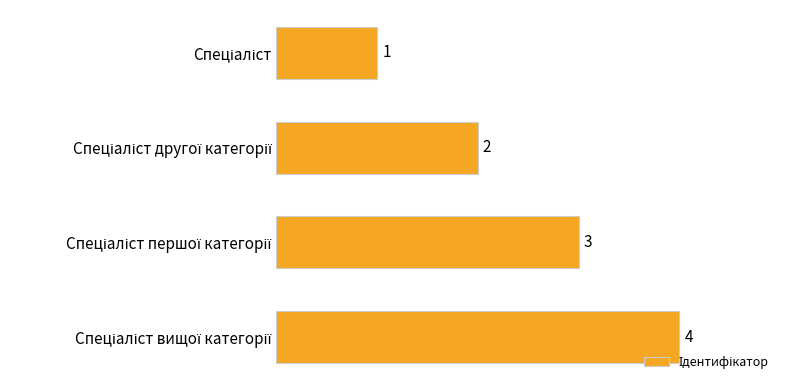

How many values are below 3?

2